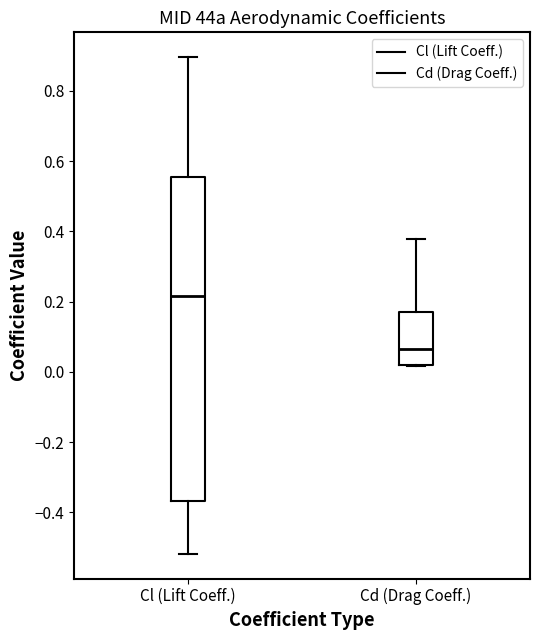

Where is the upper edge of the box for Cl (Lift Coeff.) on the y-axis? The values are not printed on the chart, so give them approximately, as read against the axis.

0.56